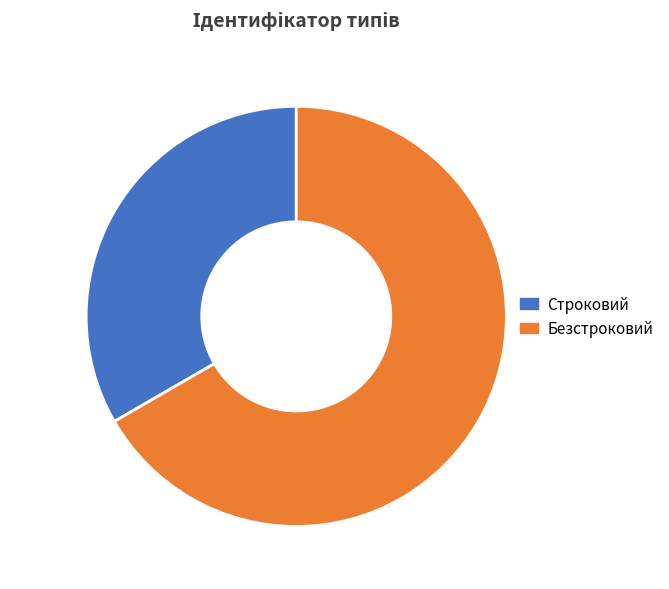

Is the sum of Безстроковий and Строковий greater than half?

Yes